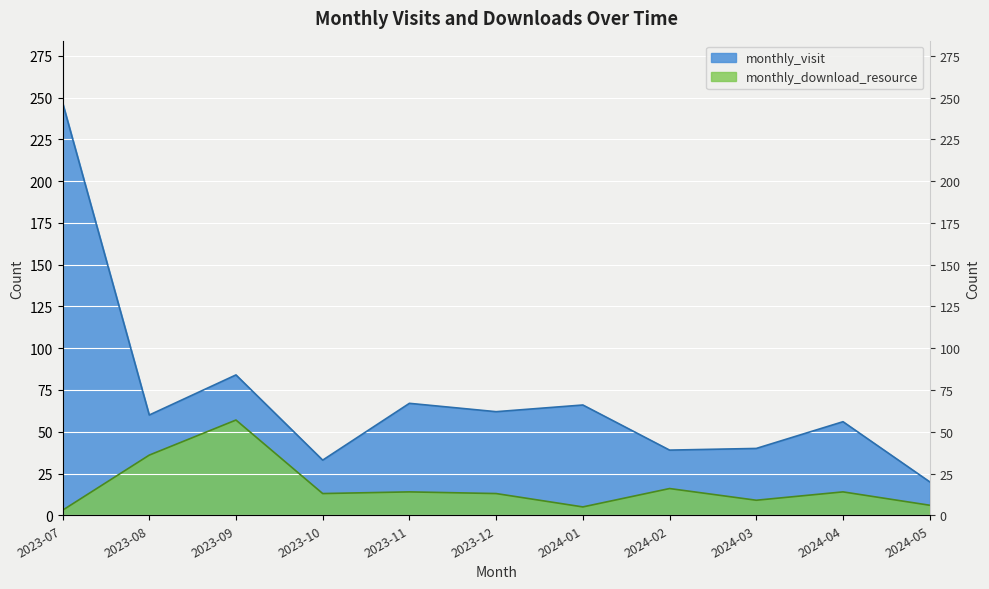

Which series changed the most between 2024-03 and 2024-04?

monthly_visit